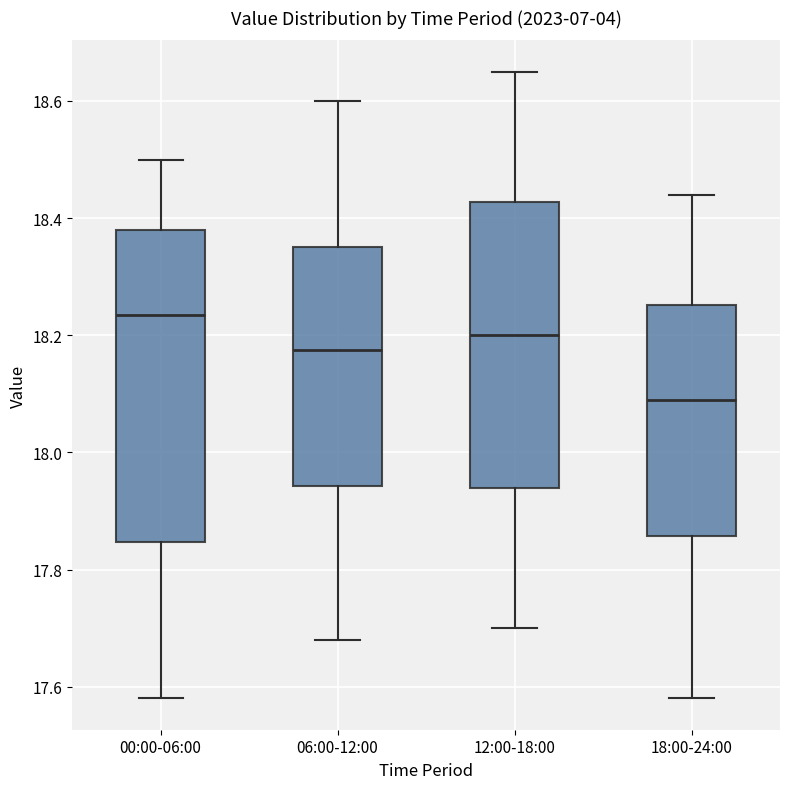

Which box has the lowest median line?

18:00-24:00